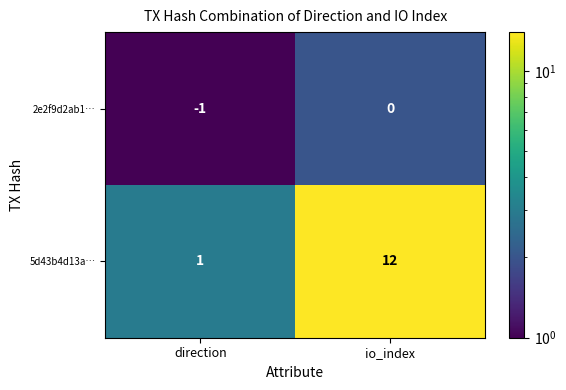

What is the sum of all 5d43b4d13a… values?

13